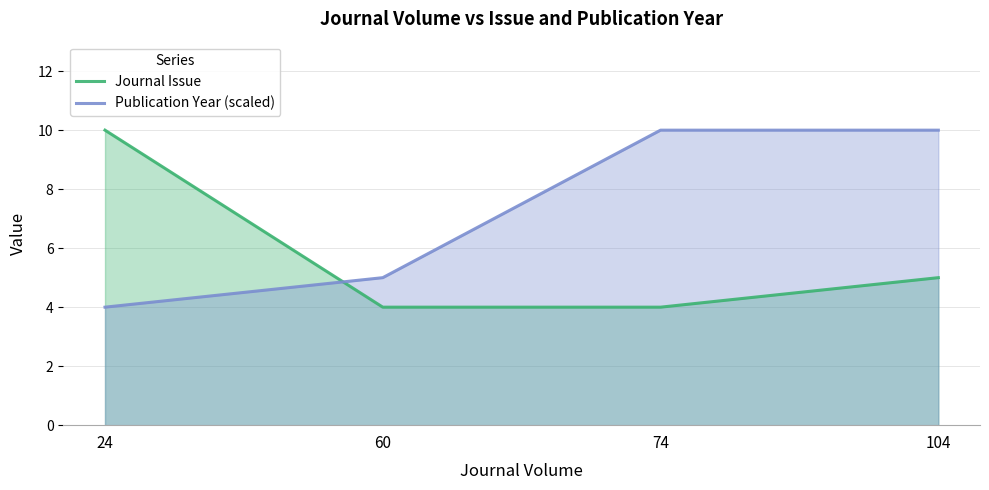

Reading left to right, transcribe all the data shown in this chart.

Journal Issue: 24=10	60=4	74=4	104=5
Publication Year (scaled): 24=4	60=5	74=10	104=10